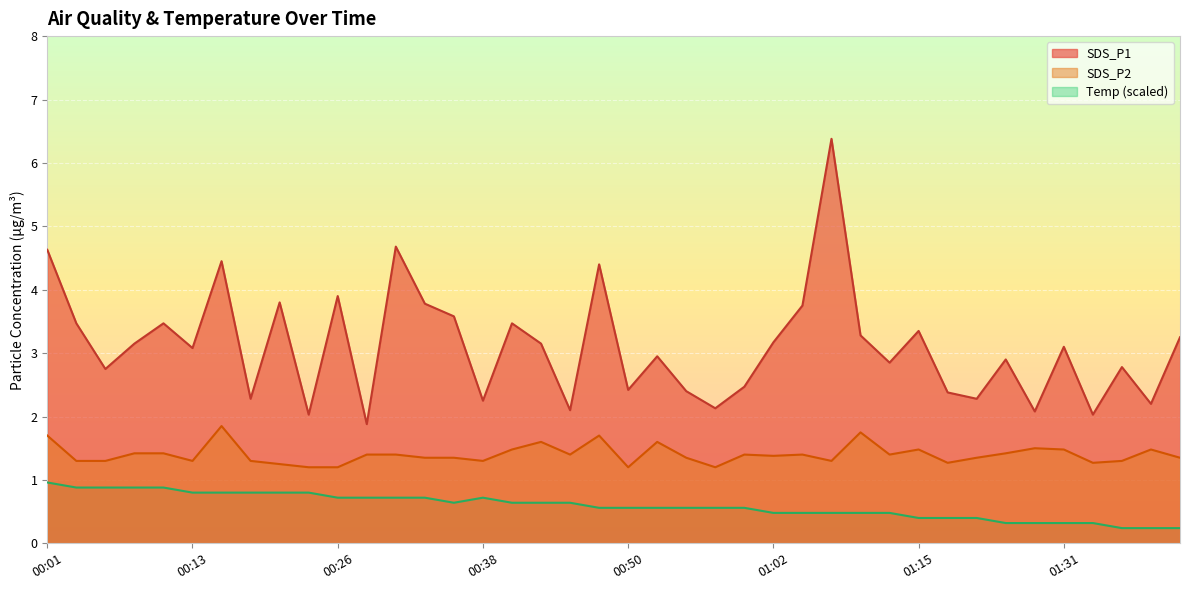

What is the sum of all SDS_P2 values?

56.1